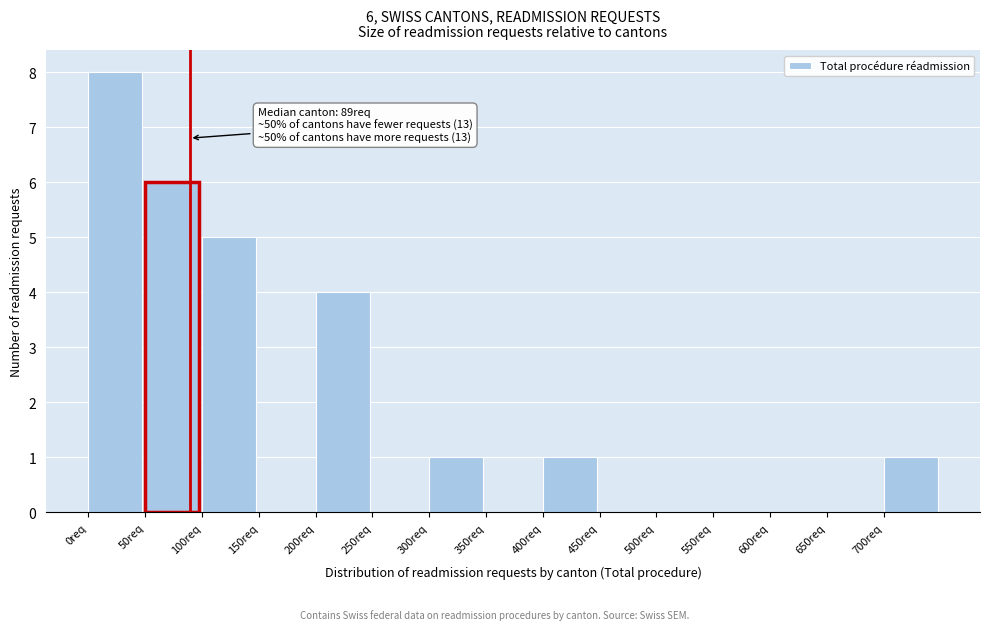

Which range on the x-axis has the tallest bar?

0 to 50